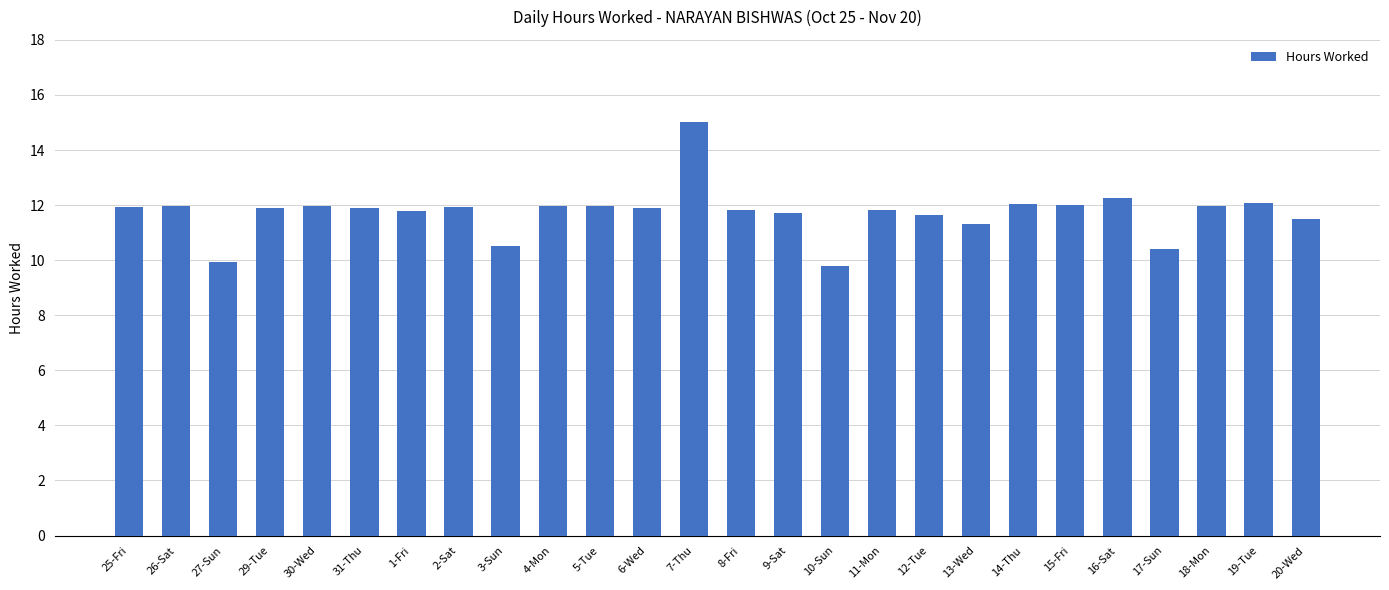

What is the greatest value displayed?

15.0